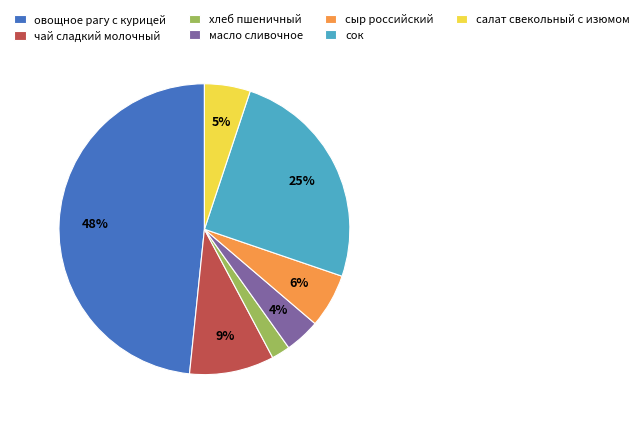

Is the sum of хлеб пшеничный and овощное рагу с курицей greater than half?

Yes